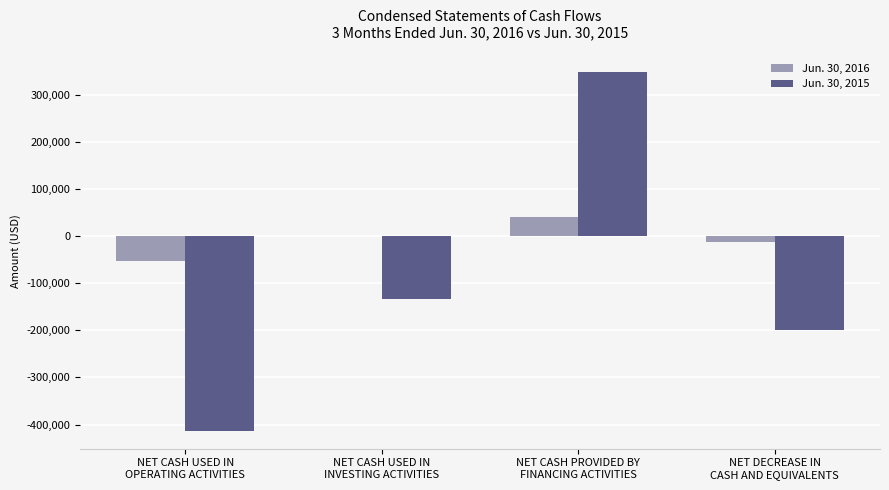

What is the sum of all Jun. 30, 2015 values?

-397390